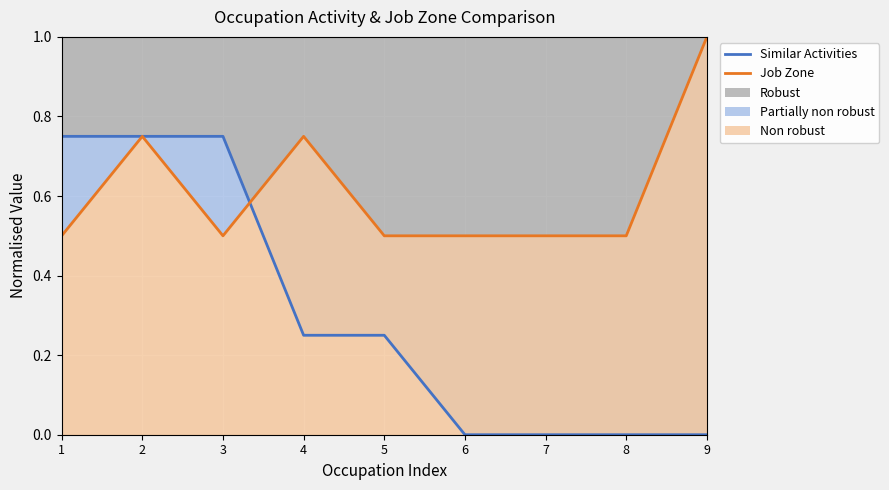

Where is Similar Activities nearest to the value 0?

6